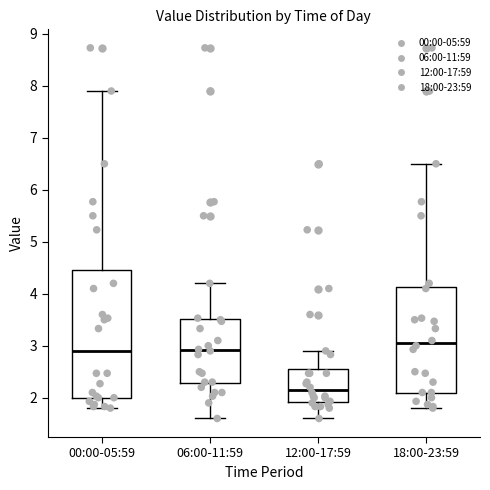

Where does the median line of the box for 12:00-17:59 sit on the y-axis? The values are not printed on the chart, so give them approximately, as read against the axis.

2.2